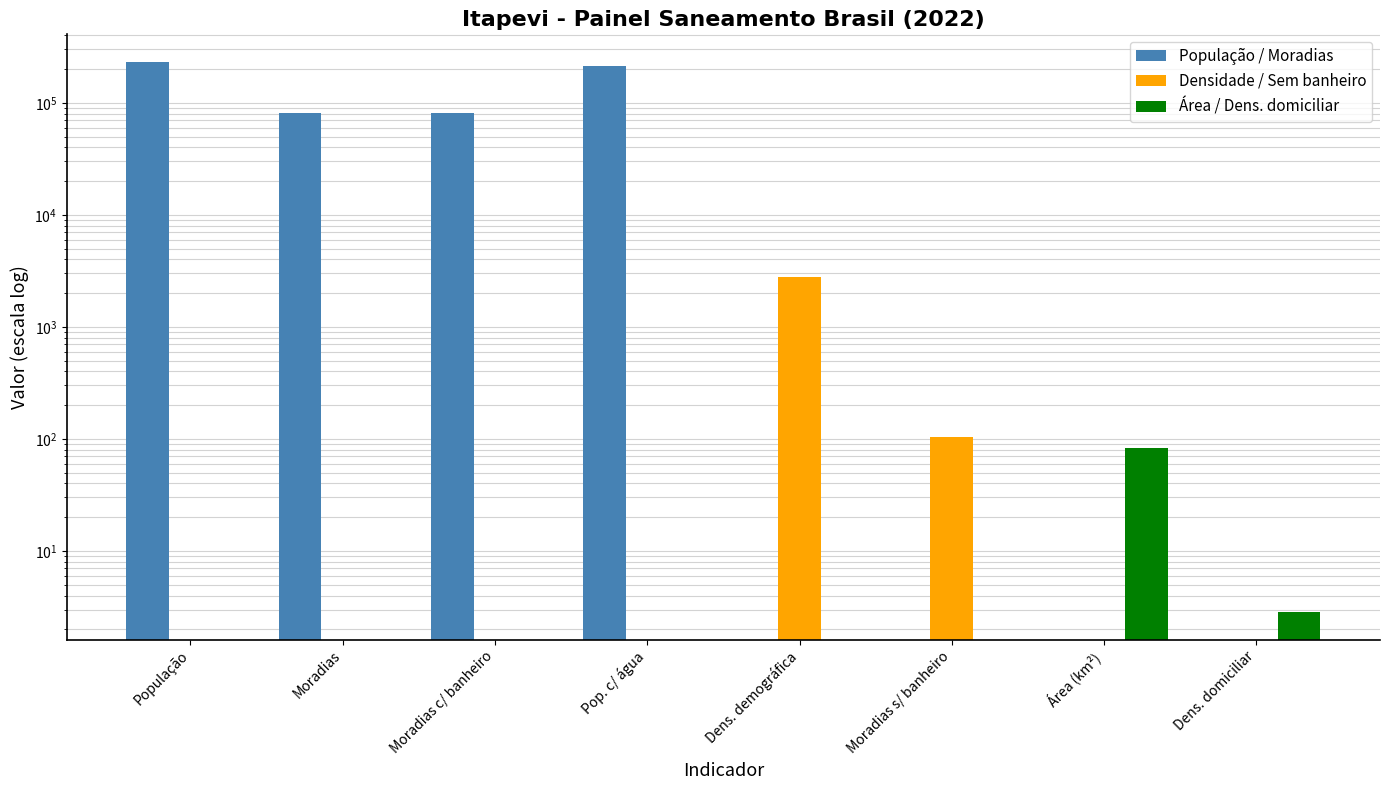

How many groups of bars are there?

8